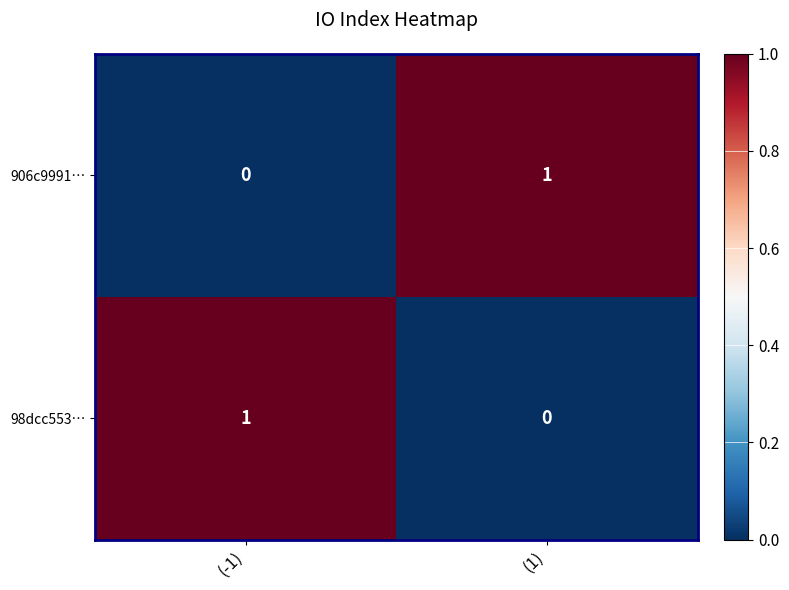

Is it true that 98dcc553… equals 0 at (-1)?

False